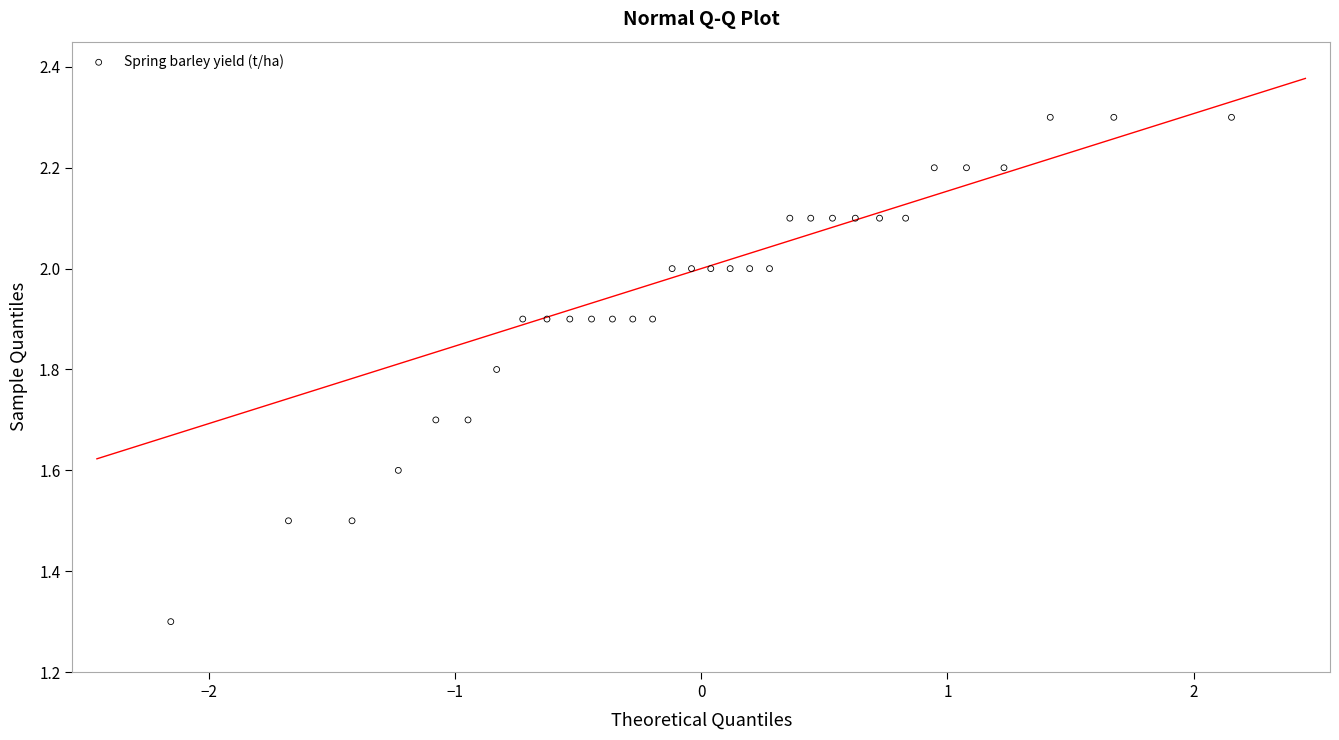

What is the range of Y values (max minus min)?

1.0